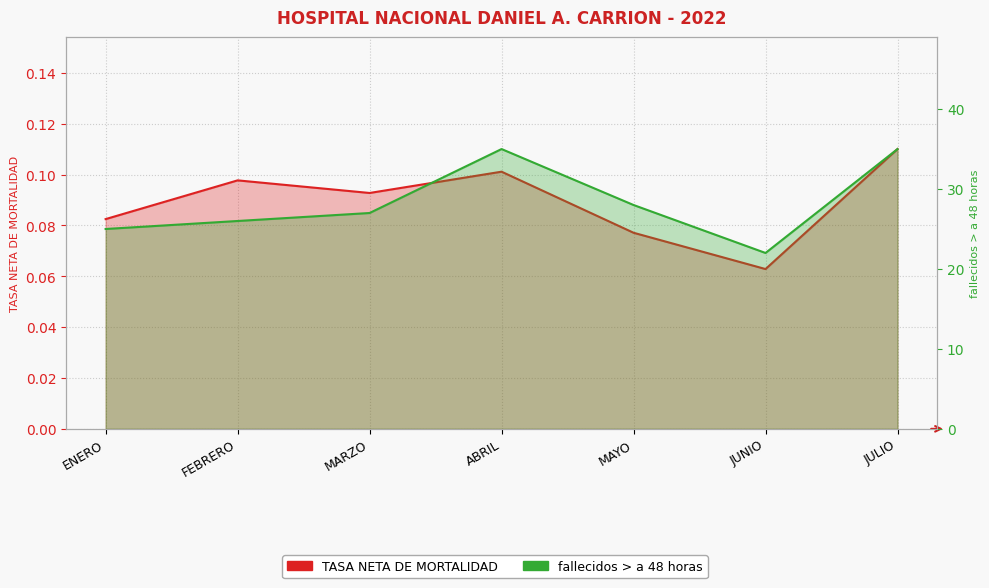

How many interior local valleys does the TASA NETA DE MORTALIDAD series have?

2